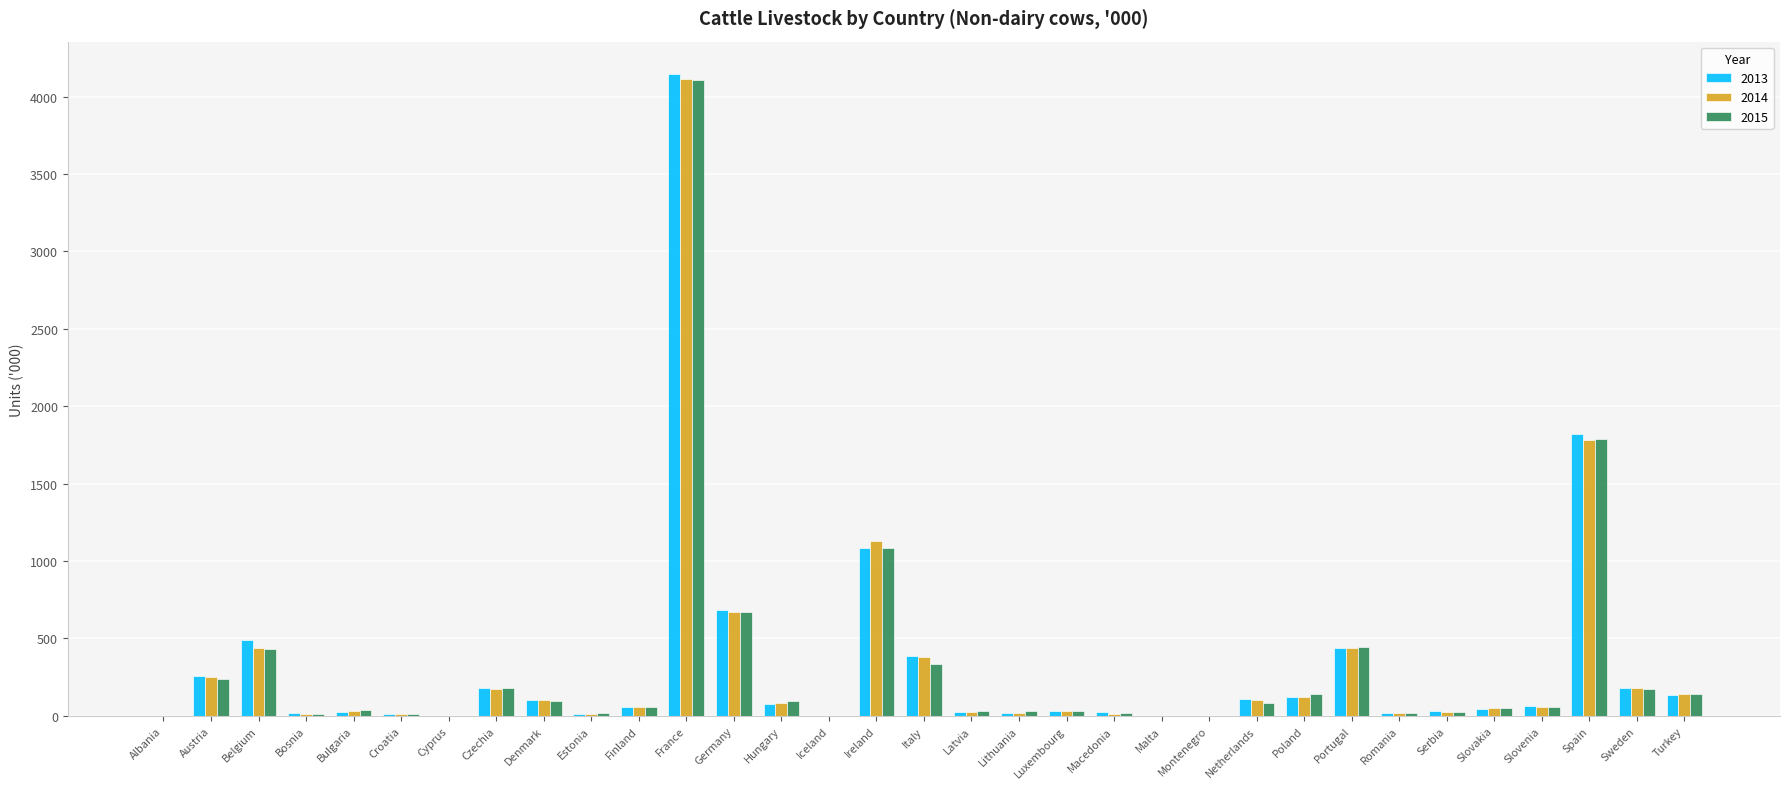

Is the value of 2015 at Netherlands greater than the value of 2014 at Portugal?

No